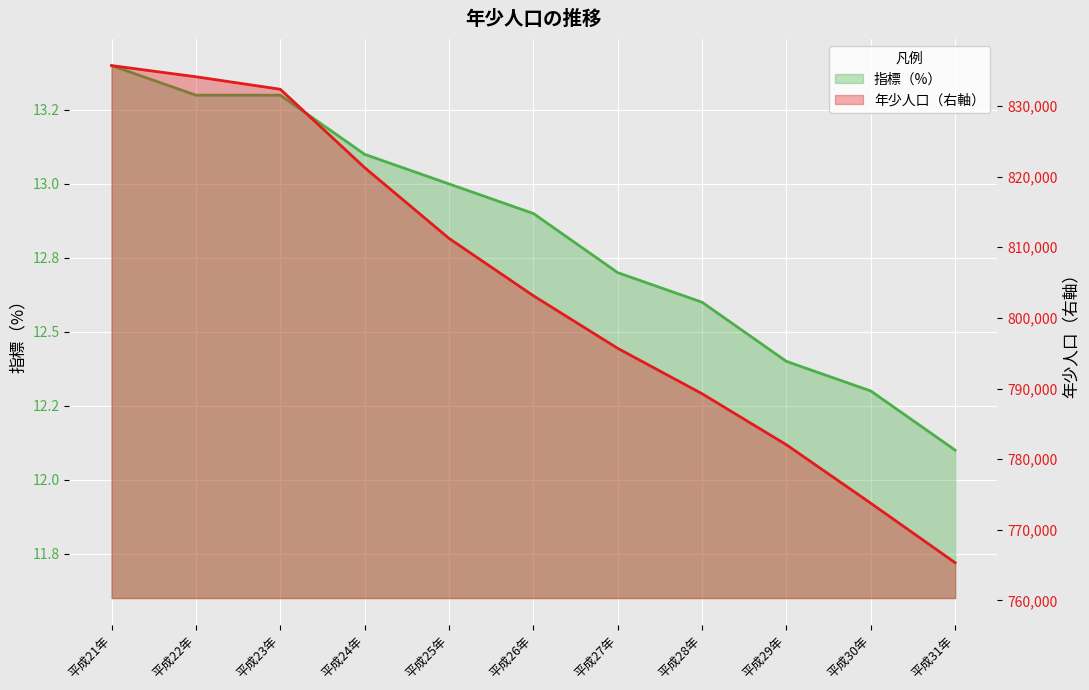

What is the label of the 7th point from the right?

平成25年